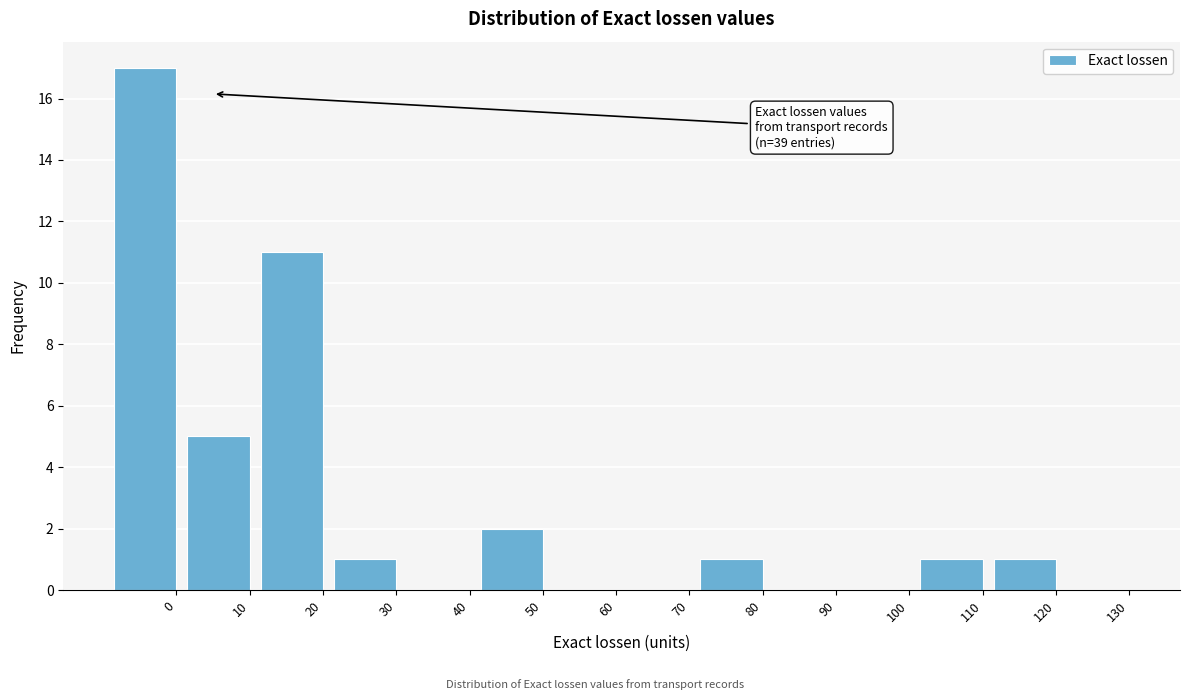

Reading left to right, list all the values displayed in this chart.

0=17	10=5	20=11	30=1	40=0	50=2	60=0	70=0	80=1	90=0	100=0	110=1	120=1	130=0